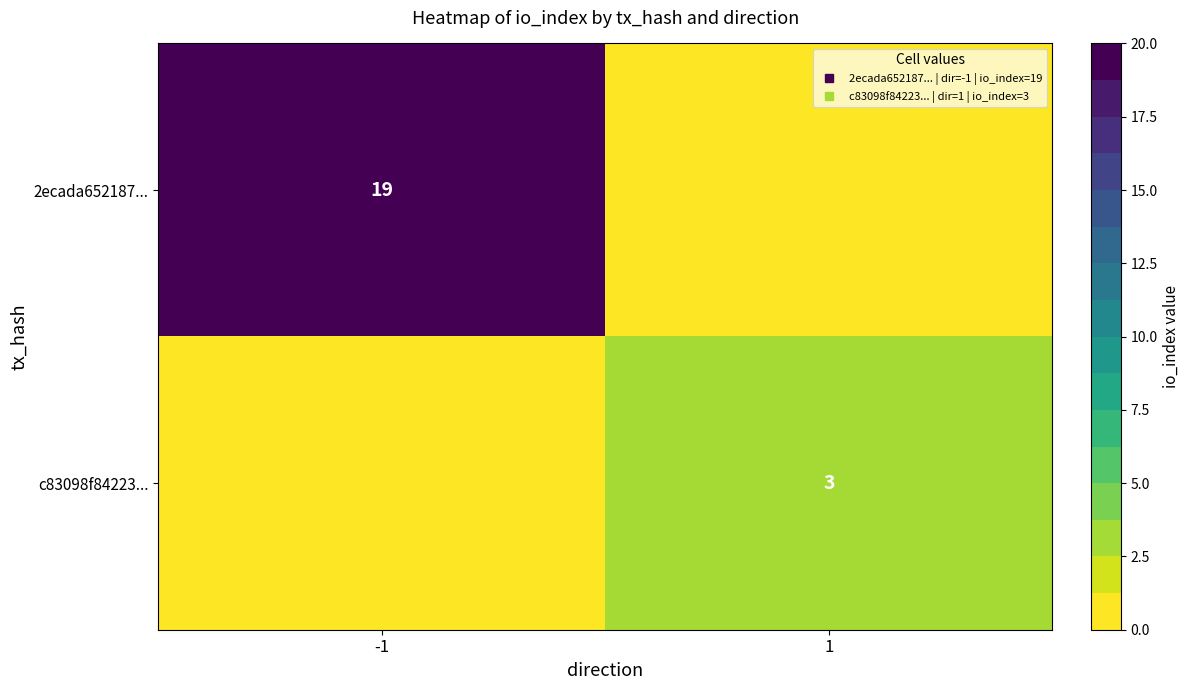

At which category is the sum across all series the highest?

-1